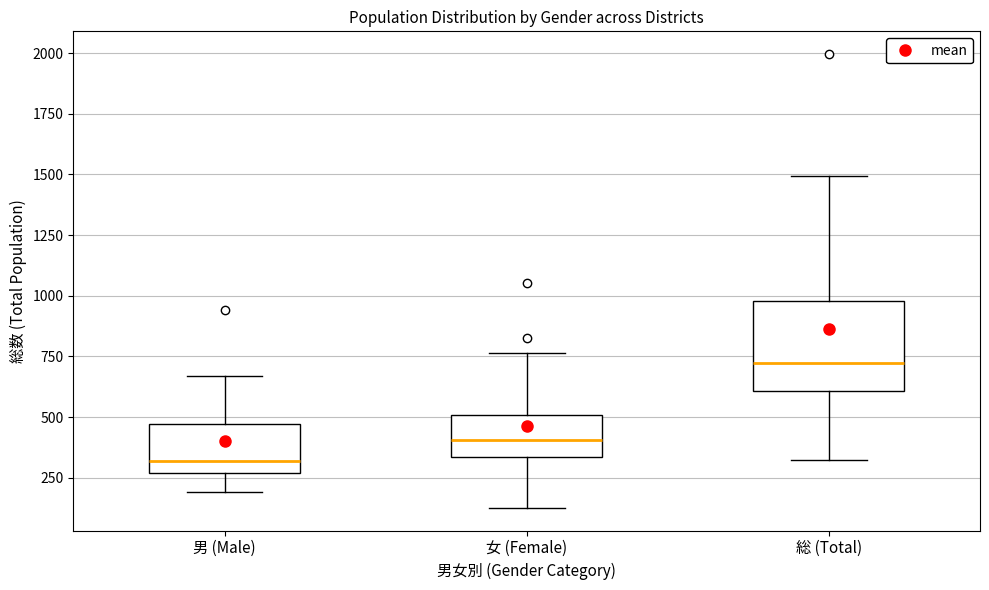

Comparing the boxes themselves (not the whiskers), which one is the tallest?

総 (Total)